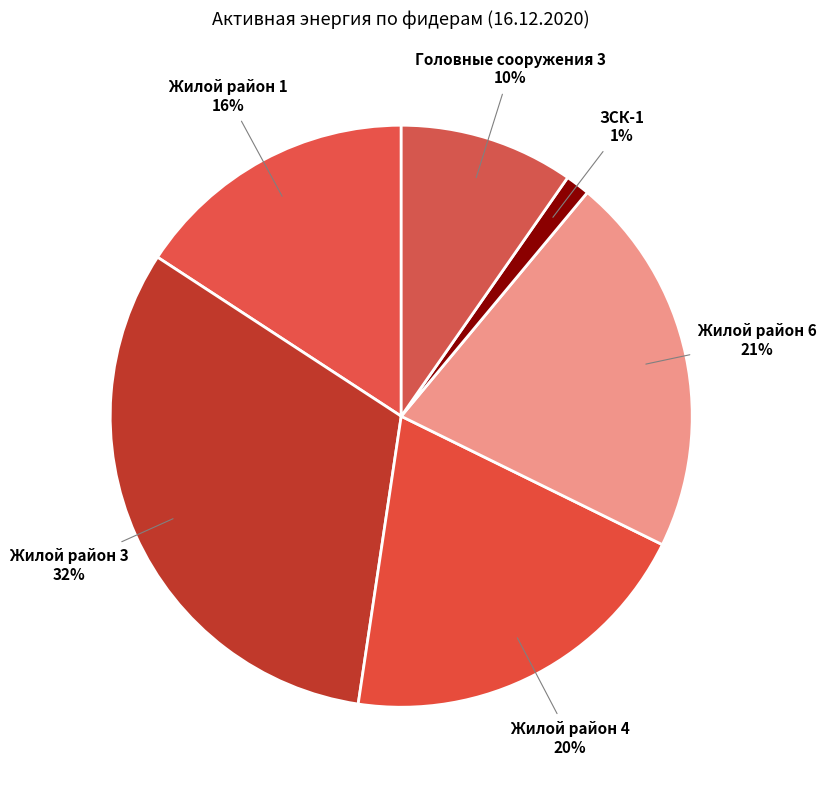

To the nearest percent, what is the average slice percentage?

17%